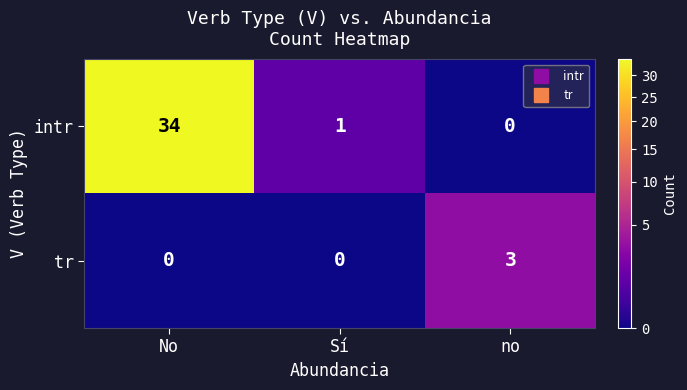

List the series in order of their overall mean, lowest first.

tr, intr